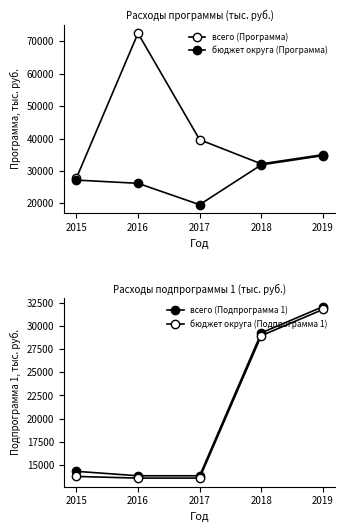

Where is всего (Программа) nearest to the value 50098?

2017